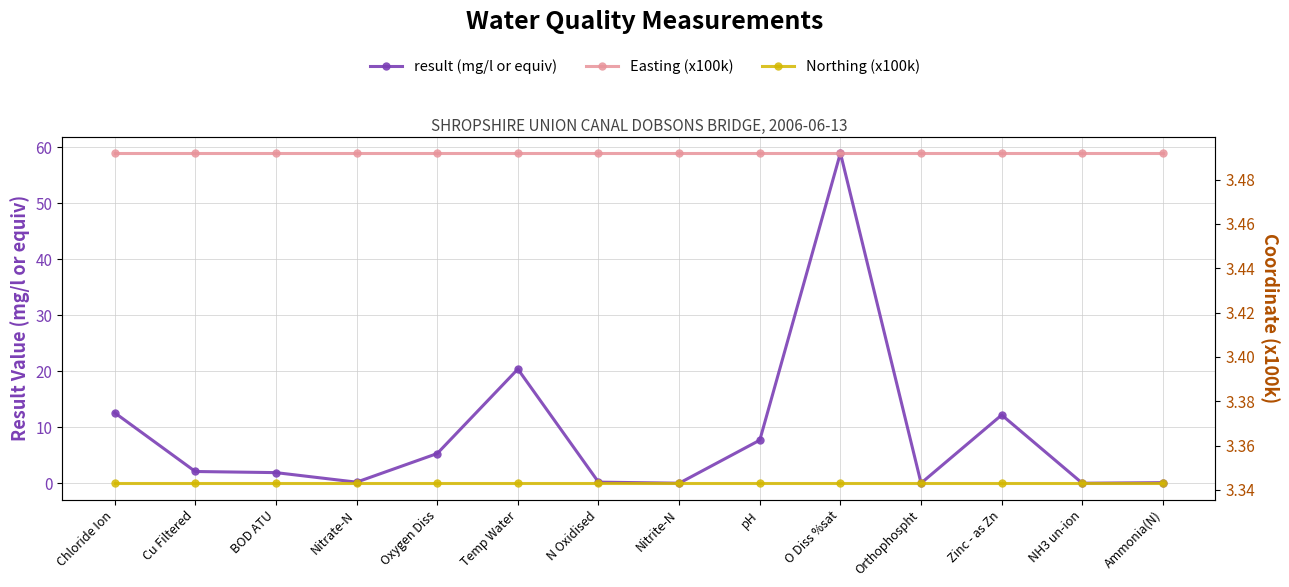

Which series has the widest spread of values?

result (mg/l or equiv)